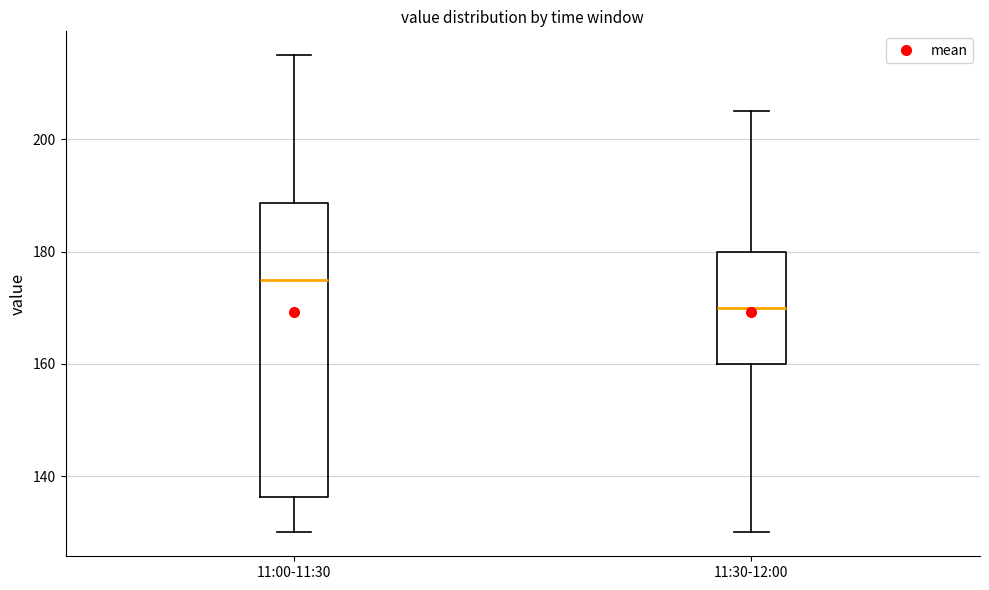

Where is the lower edge of the box for 11:30-12:00 on the y-axis? The values are not printed on the chart, so give them approximately, as read against the axis.

160